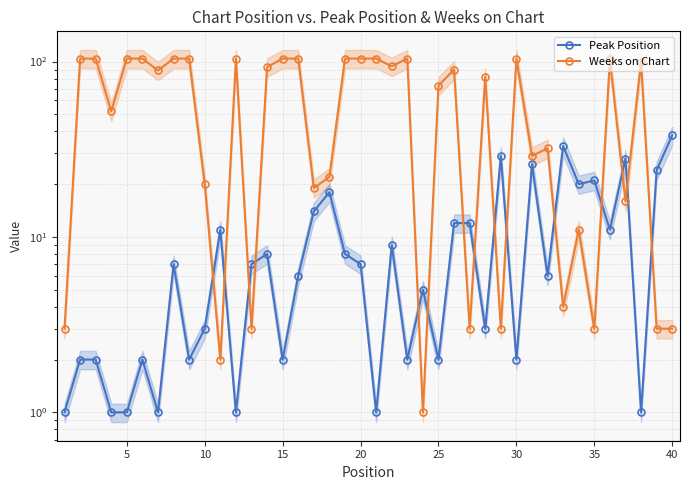

Does the chart display data point markers on the line(s)?

Yes